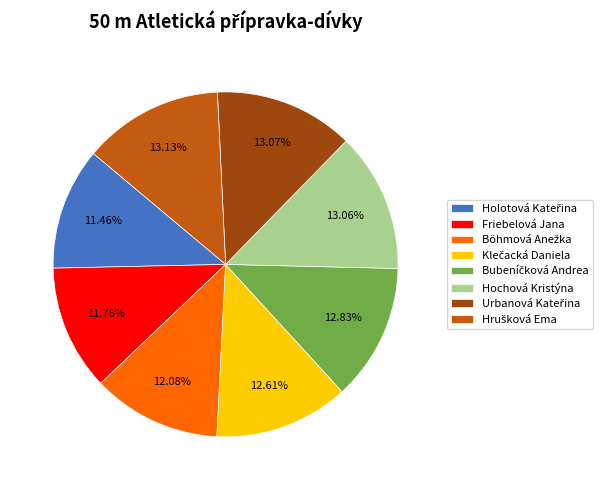

Does Friebelová Jana represent more than half of the total?

No